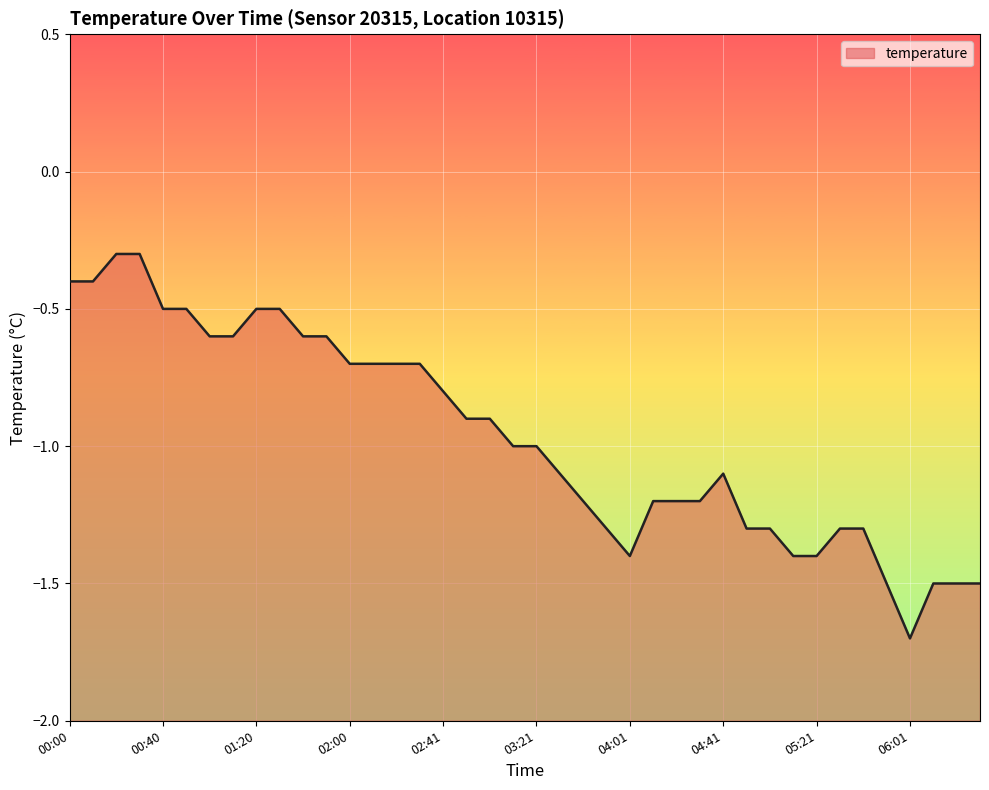

List the labels in order of value, smallest first.

06:01, 05:51, 06:11, 06:21, 06:31, 04:01, 05:11, 05:21, 03:51, 04:51, 05:01, 05:31, 05:41, 03:41, 04:11, 04:21, 04:31, 03:31, 04:41, 03:11, 03:21, 02:51, 03:01, 02:41, 02:00, 02:10, 02:20, 02:30, 01:00, 01:10, 01:40, 01:50, 00:40, 00:50, 01:20, 01:30, 00:00, 00:10, 00:20, 00:30